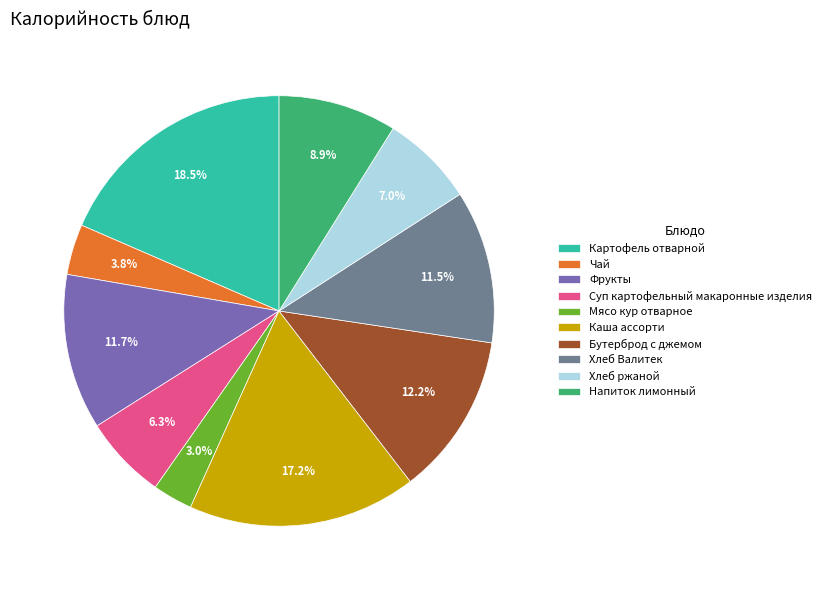

Which slice is the smallest?

Мясо кур отварное